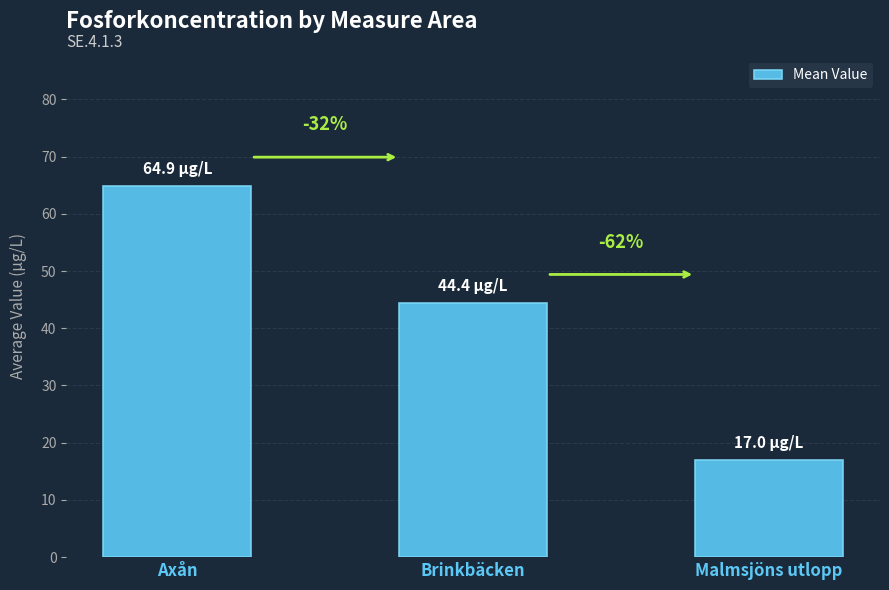

The chart shows a value of 17.0 at Malmsjöns utlopp. True or false?

True